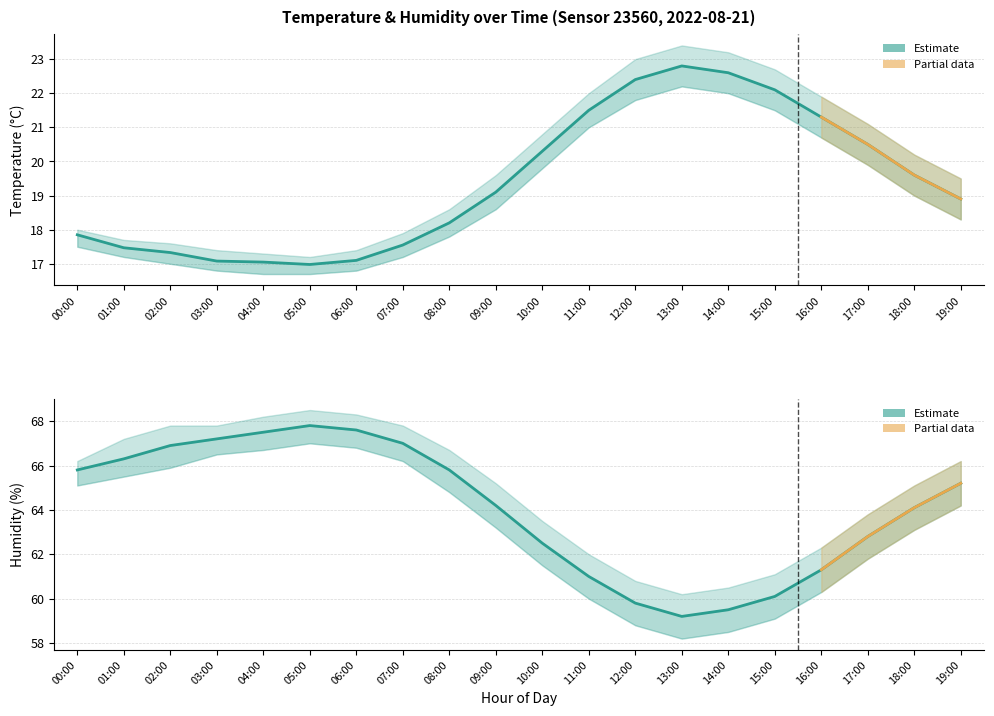

At which label is hum_lower closest to 62?

17:00